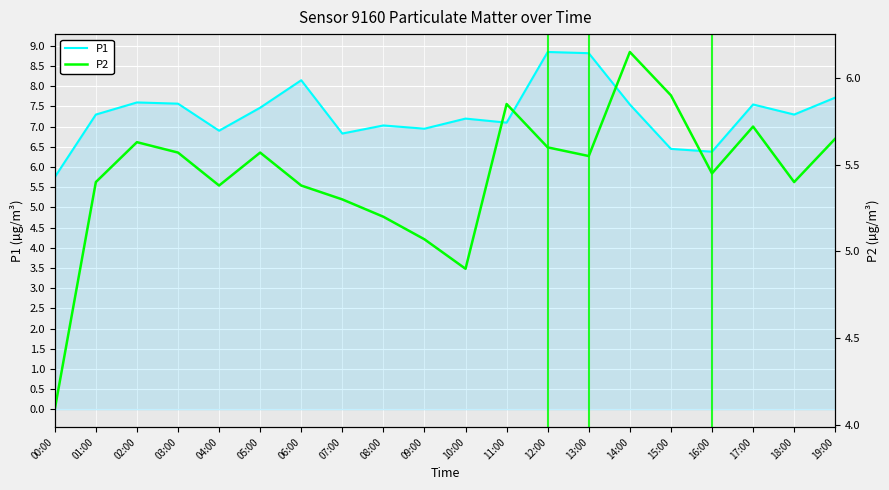

True or false: P2 and P1 cross at least once.

False